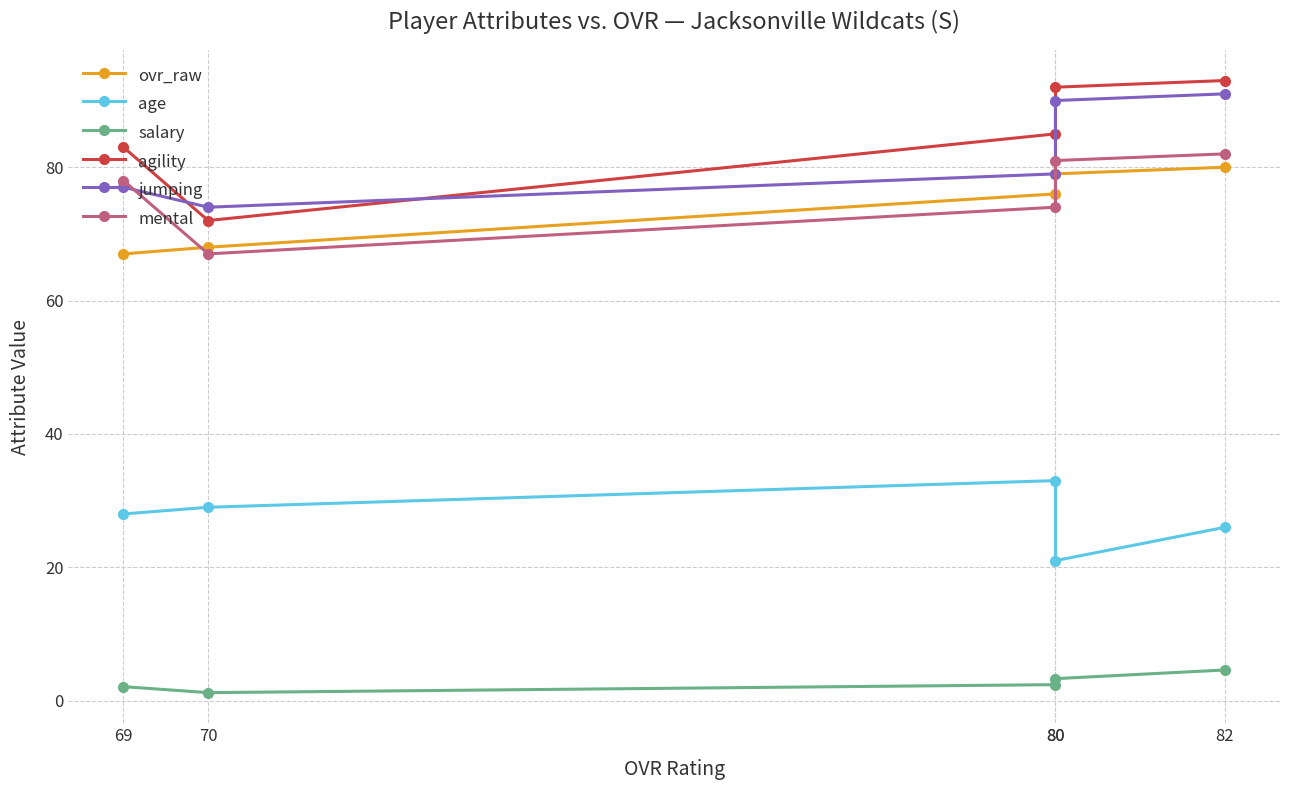

What is the average value of the mental series?

76.4